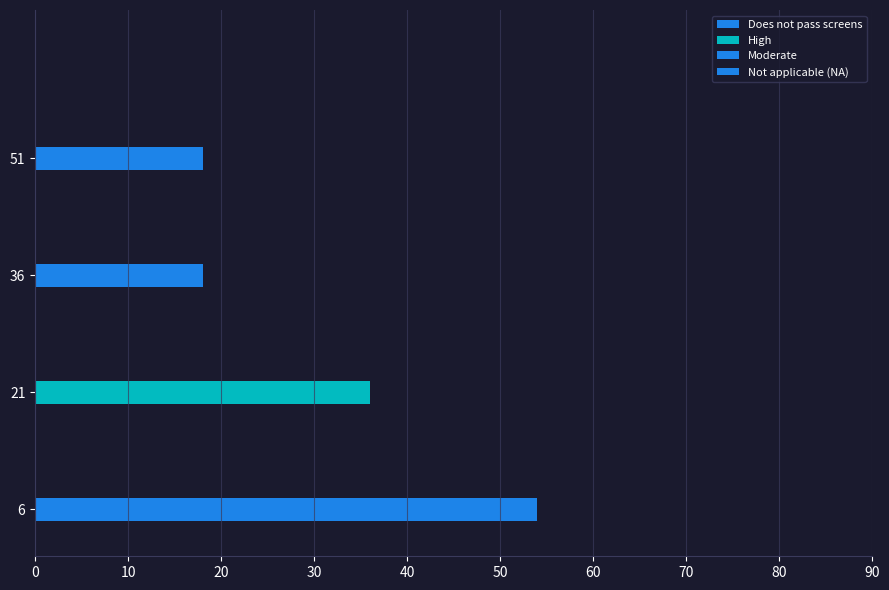

Does the chart contain stacked bars?

No